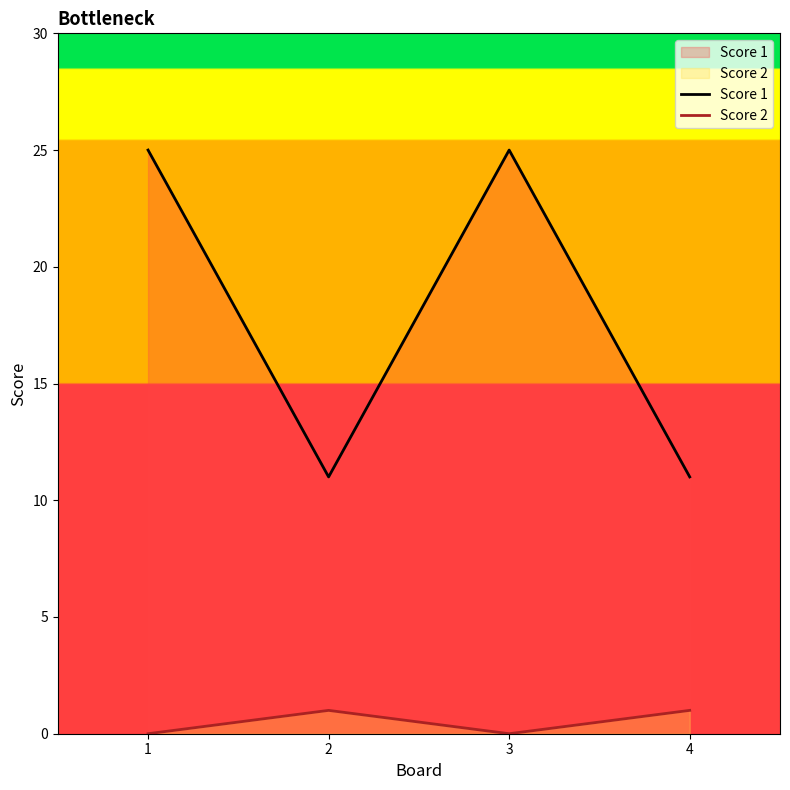

How many interior local peaks does the Score 2 series have?

1